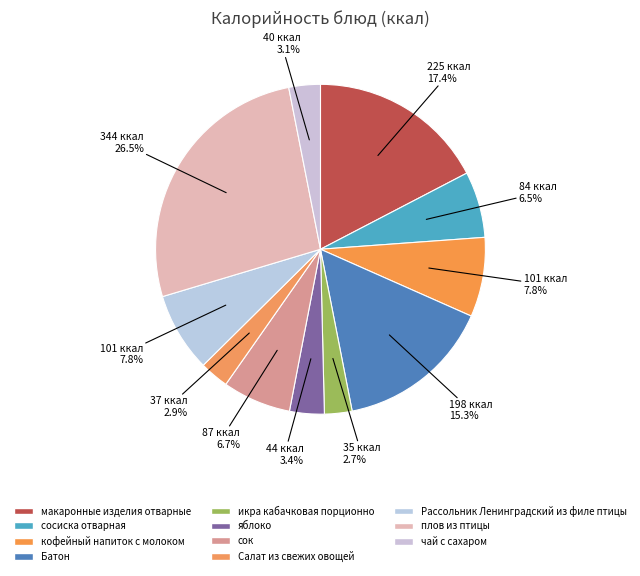

To the nearest percent, what percentage of the pie is плов из птицы?

27%